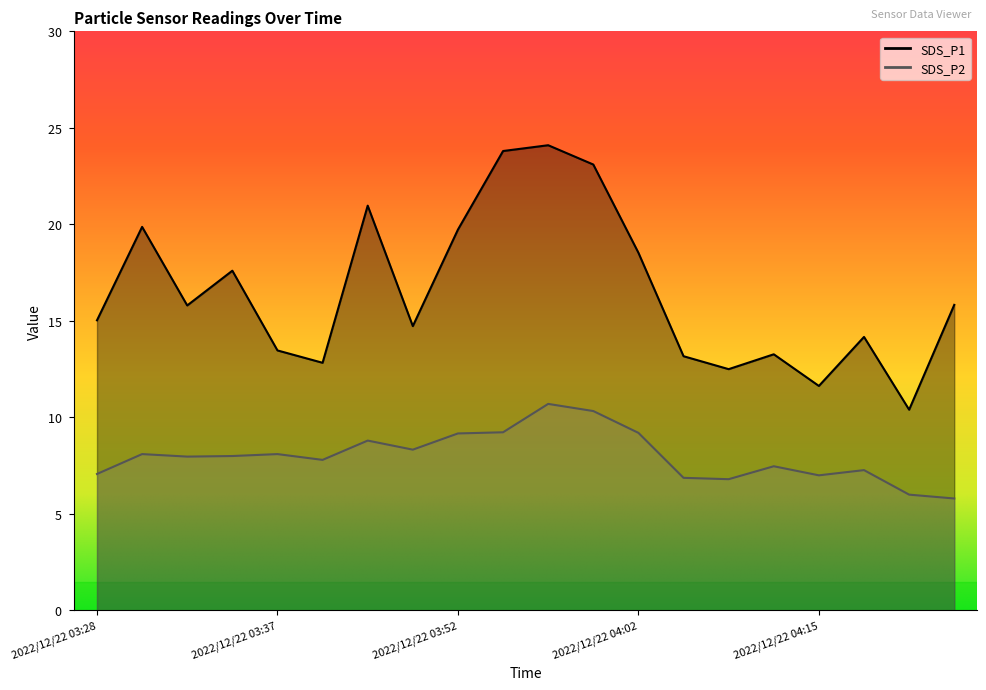

Does the chart have visible grid lines?

No